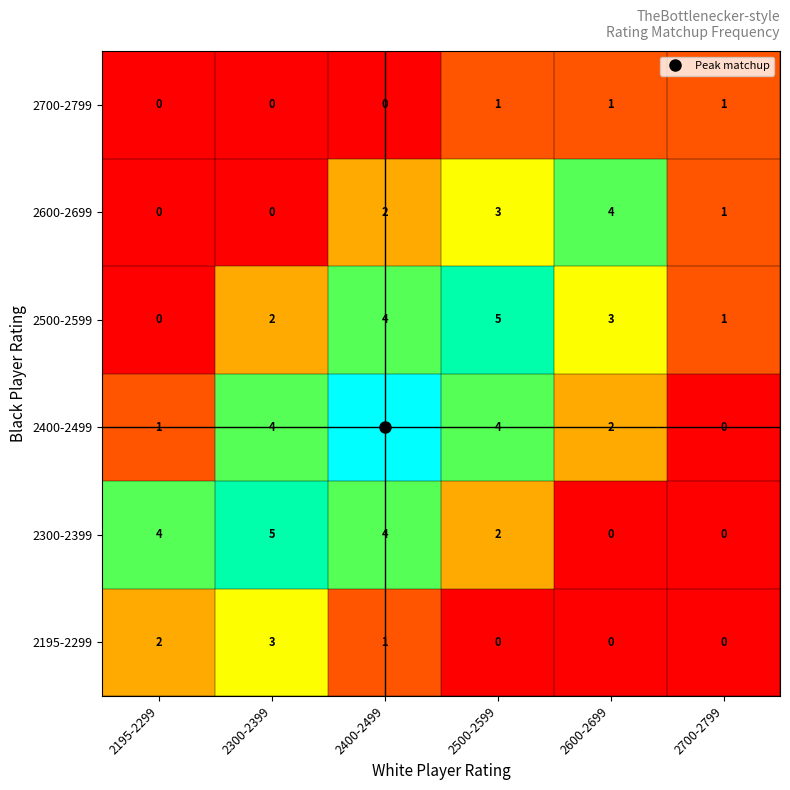

Count the 2195-2299 values in the range 0 to 2.

5